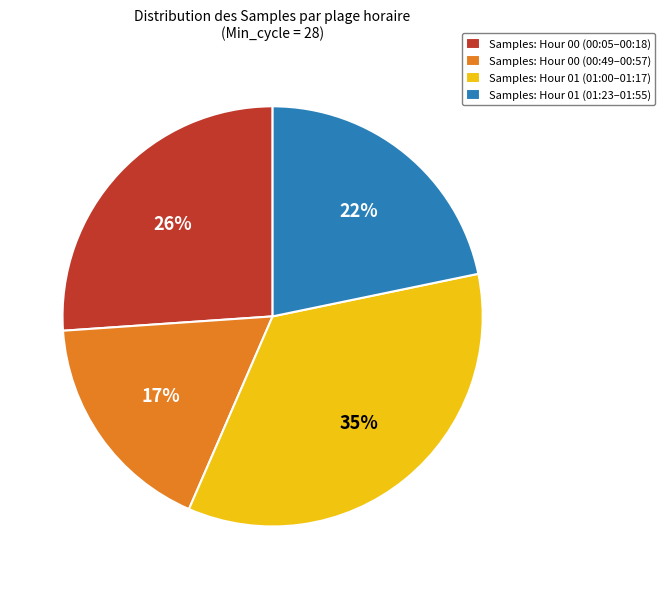

To the nearest percent, what percentage of the pie is Samples: Hour 01 (01:00–01:17)?

35%